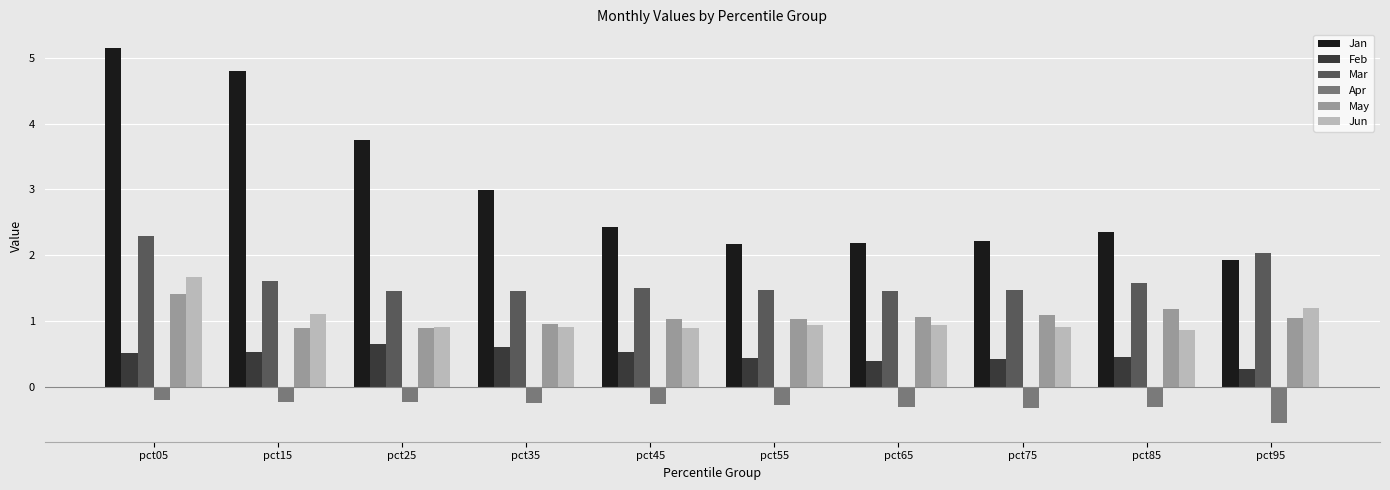

What are all the series names shown in the legend?

Jan, Feb, Mar, Apr, May, Jun